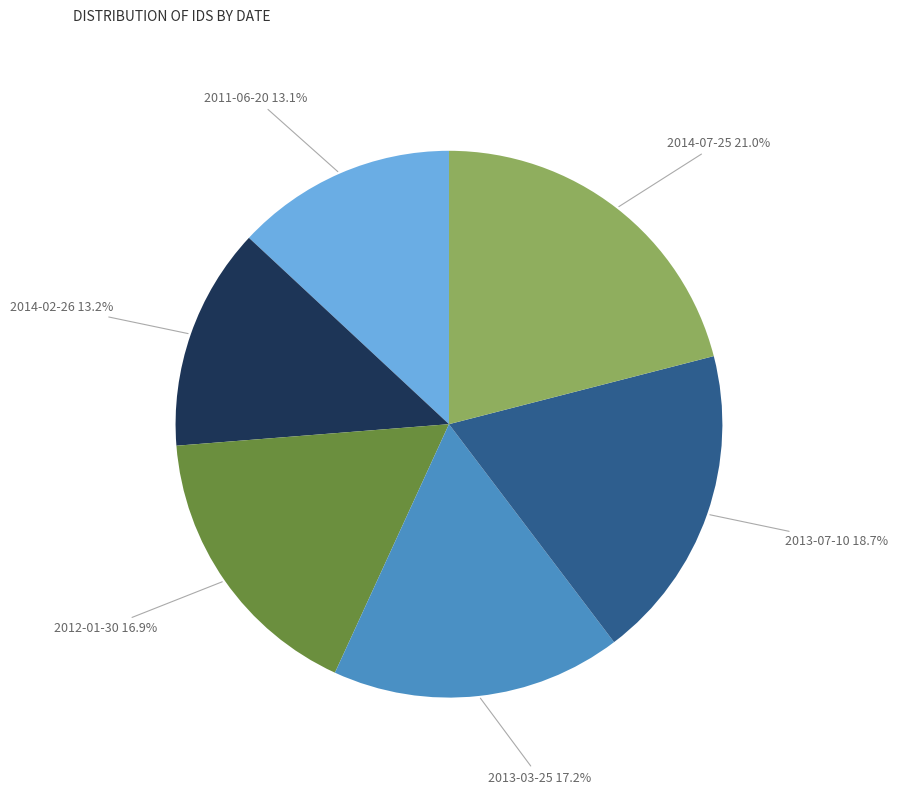

To the nearest percent, what is the average slice percentage?

17%